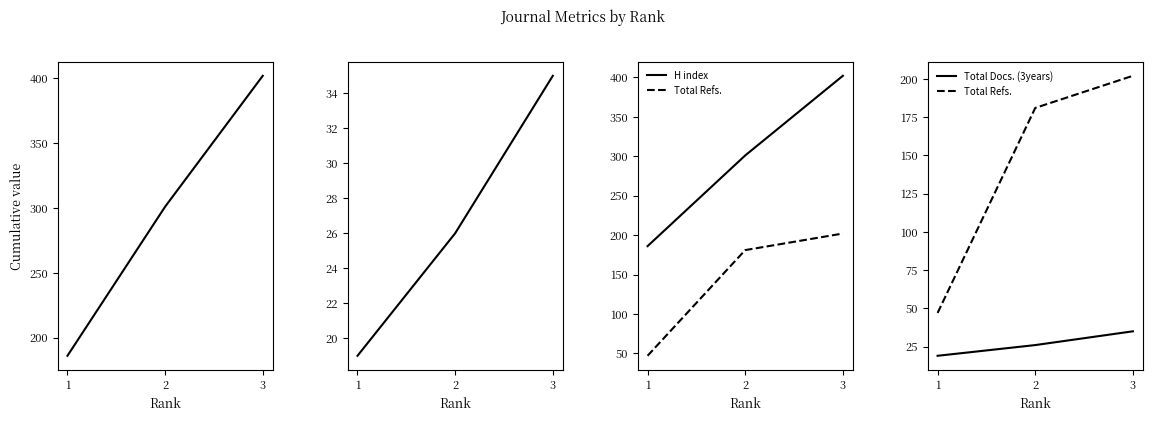

Rank the series by their maximum value, from highest to lowest.

H index, Total Refs., Total Docs. (3years)